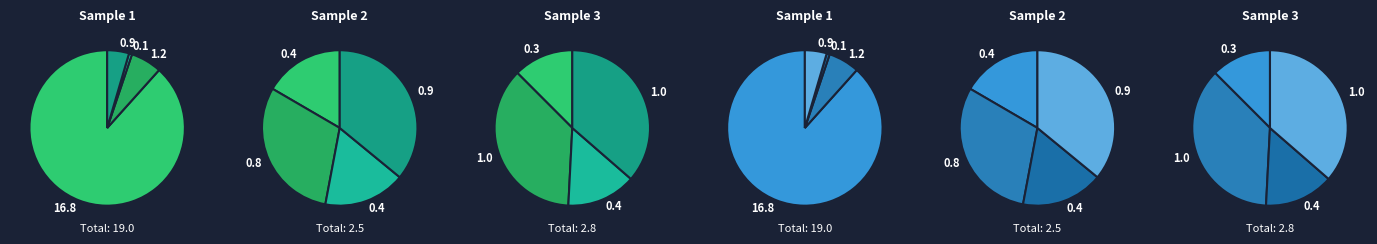

Is it true that 8561.0 is 12% of the pie?

False